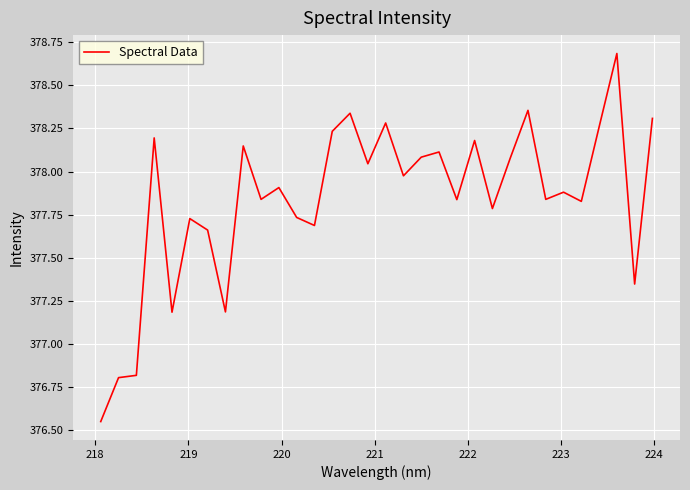

What is the sum of all values?

12090.9